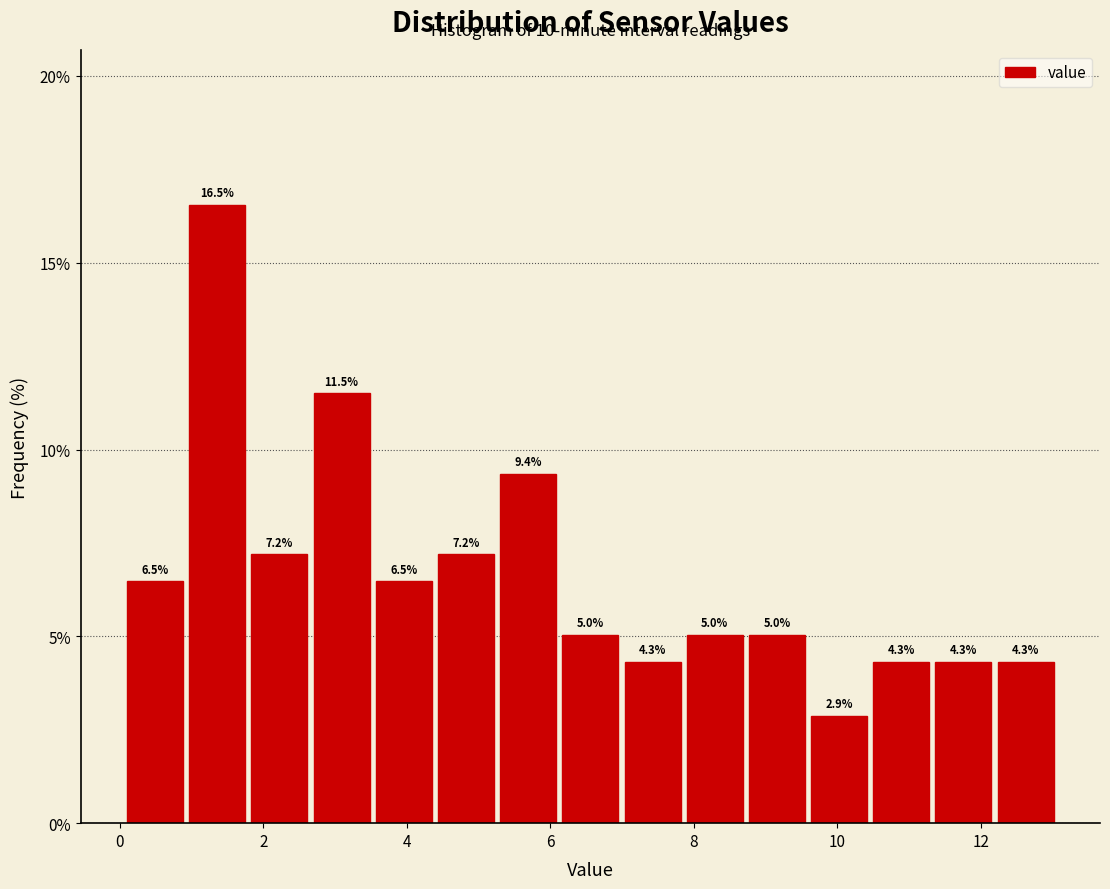

Reading left to right, list every bar in this chart as the range it spans on the x-axis followed by its height. The bar edges are not printed on the chart, so give them approximately, as read against the axis.

0.2 to 1.0: 6.5
1.0 to 1.8: 16.5
1.8 to 2.8: 7.2
2.8 to 3.6: 11.5
3.6 to 4.4: 6.5
4.4 to 5.4: 7.2
5.4 to 6.2: 9.4
6.2 to 7.0: 5.0
7.0 to 8.0: 4.3
8.0 to 8.8: 5.0
8.8 to 9.6: 5.0
9.6 to 10.6: 2.9
10.6 to 11.4: 4.3
11.4 to 12.2: 4.3
12.2 to 13.2: 4.3